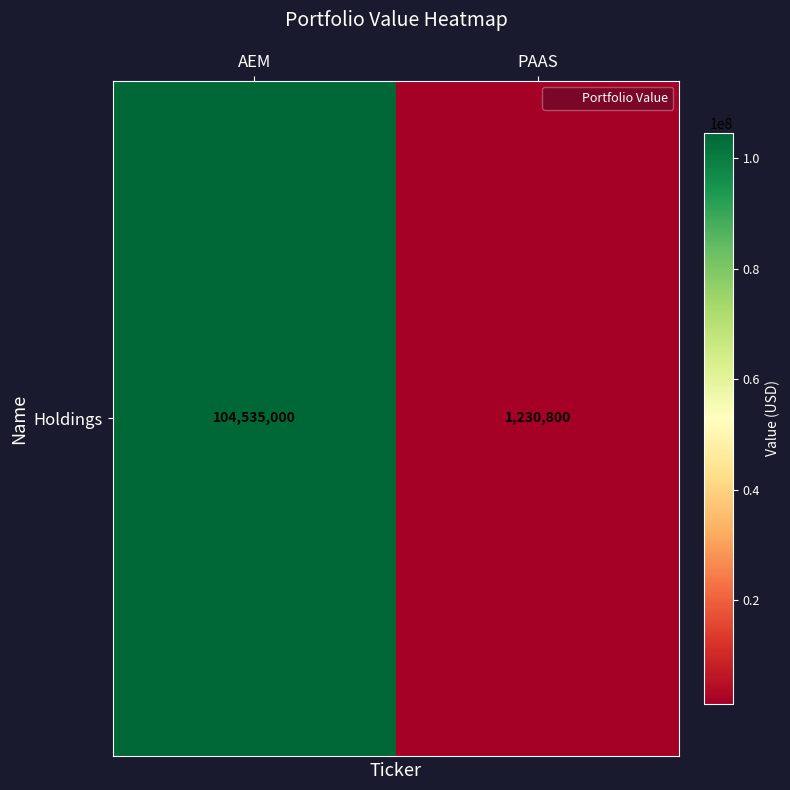

List the labels in order of value, smallest first.

PAAS, AEM